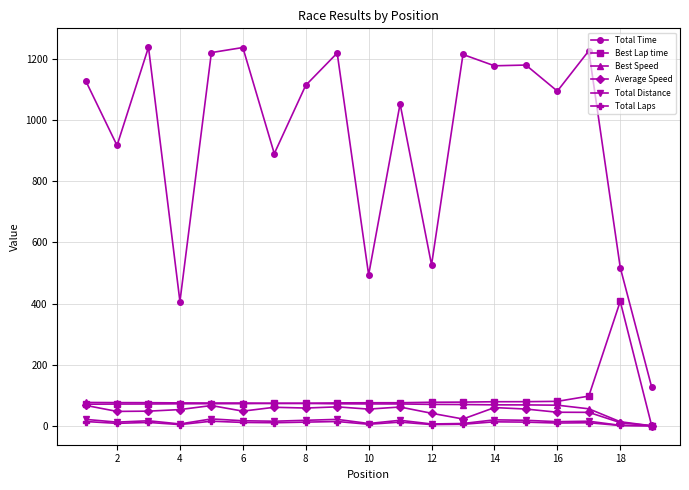

Which series has the largest total across all categories?

Total Time